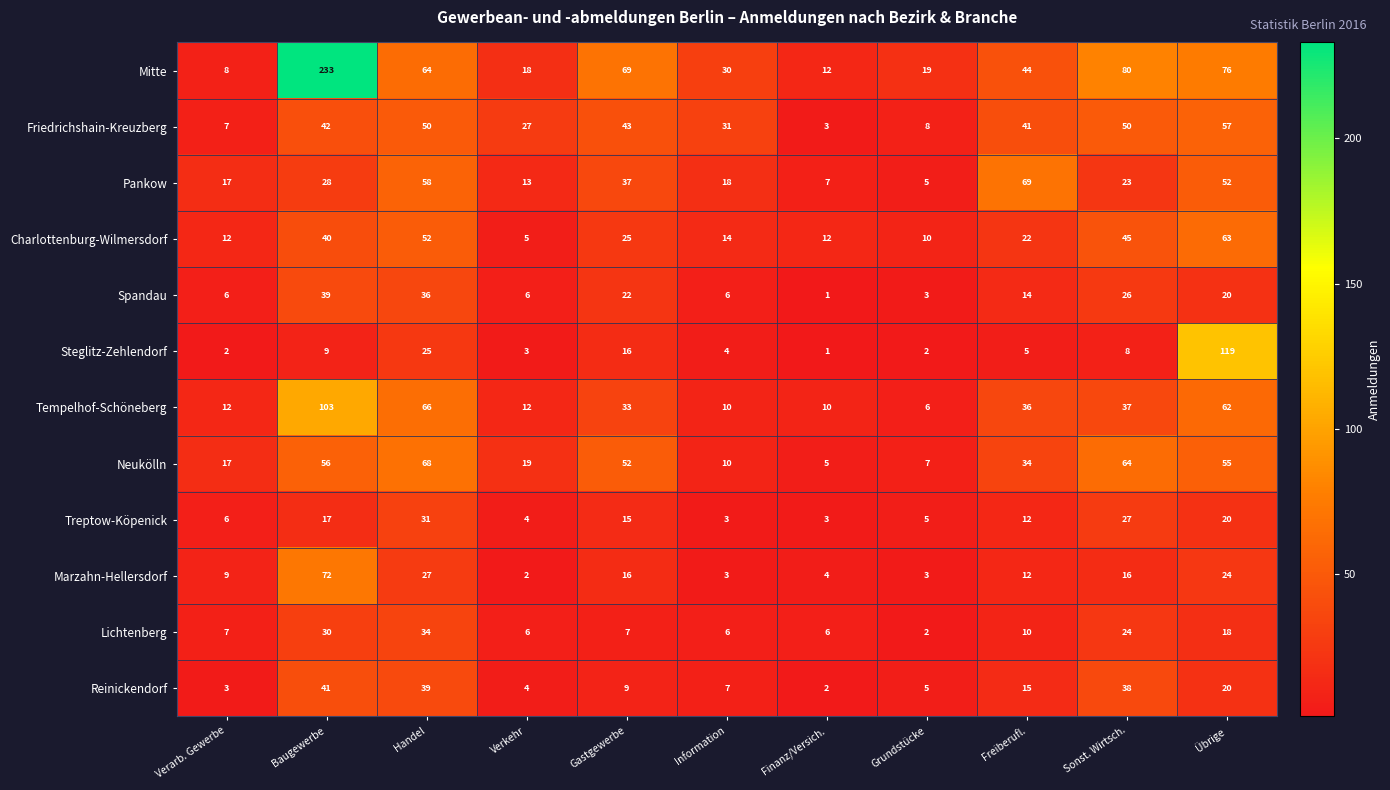

List the labels in order of Reinickendorf value, smallest first.

Finanz/Versich., Verarb. Gewerbe, Verkehr, Grundstücke, Information, Gastgewerbe, Freiberufl., Übrige, Sonst. Wirtsch., Handel, Baugewerbe